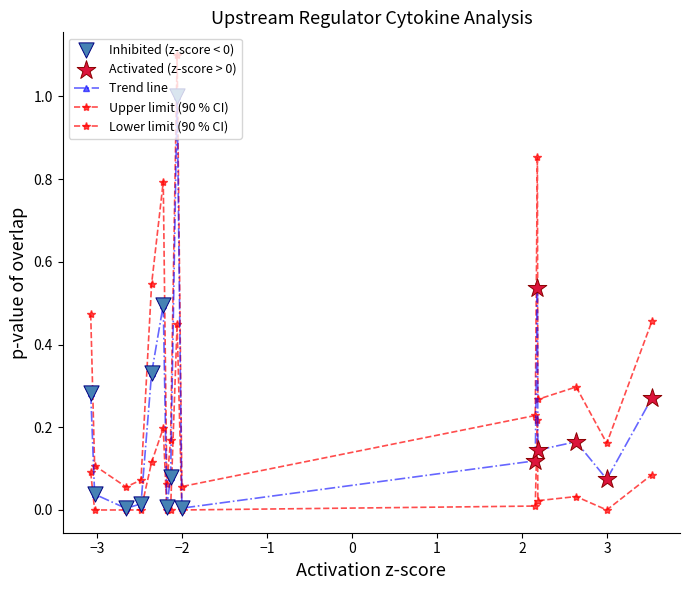

How many categories are shown in the chart?

16